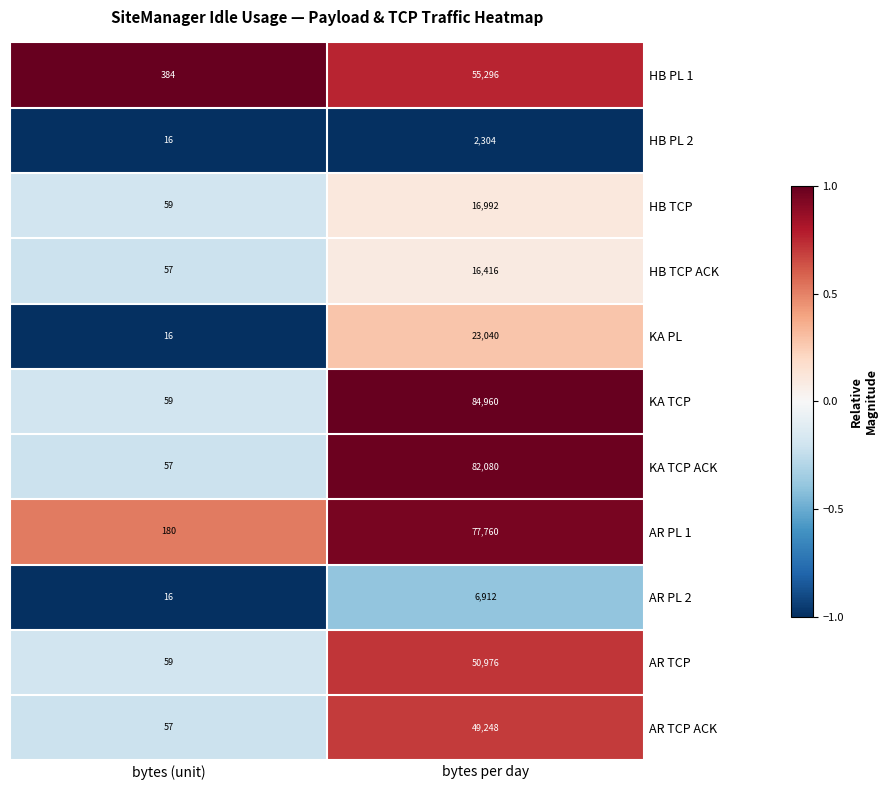

What value does the HB PL 1 series have at bytes per day, to the nearest 100?

55300